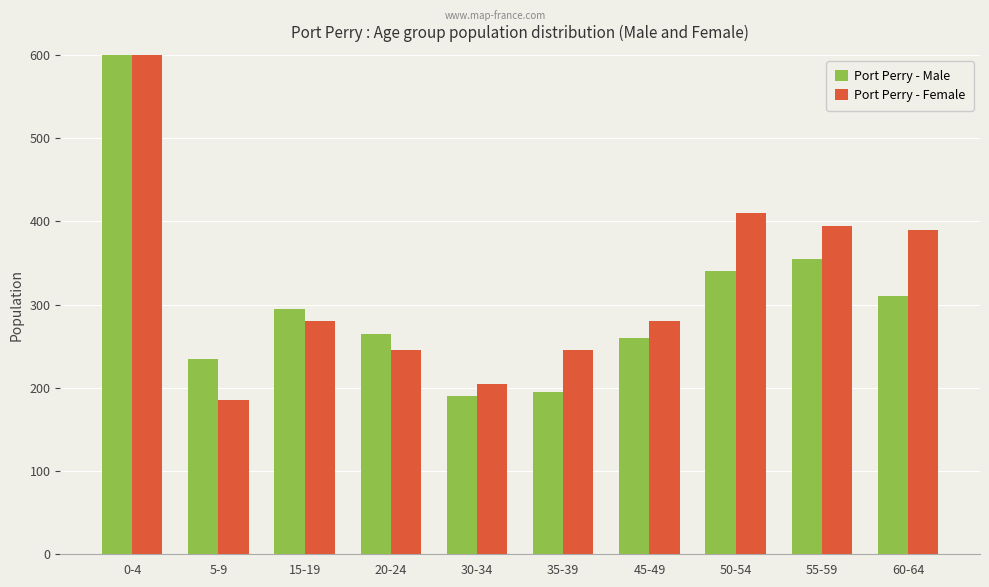

True or false: Port Perry - Female has a value of 176 at 45-49.

False